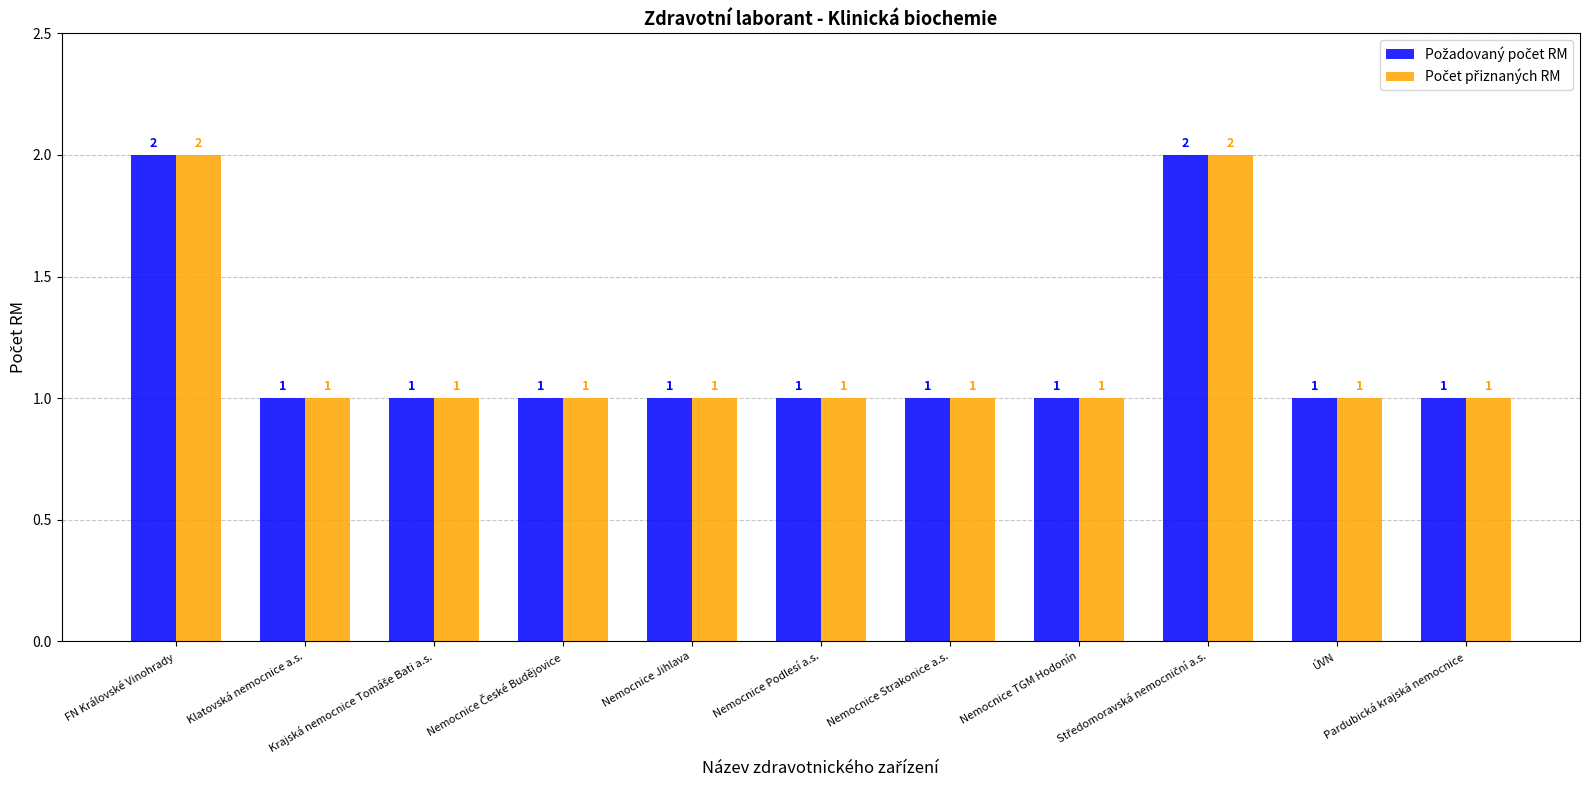

What is the maximum value shown in the chart?

2